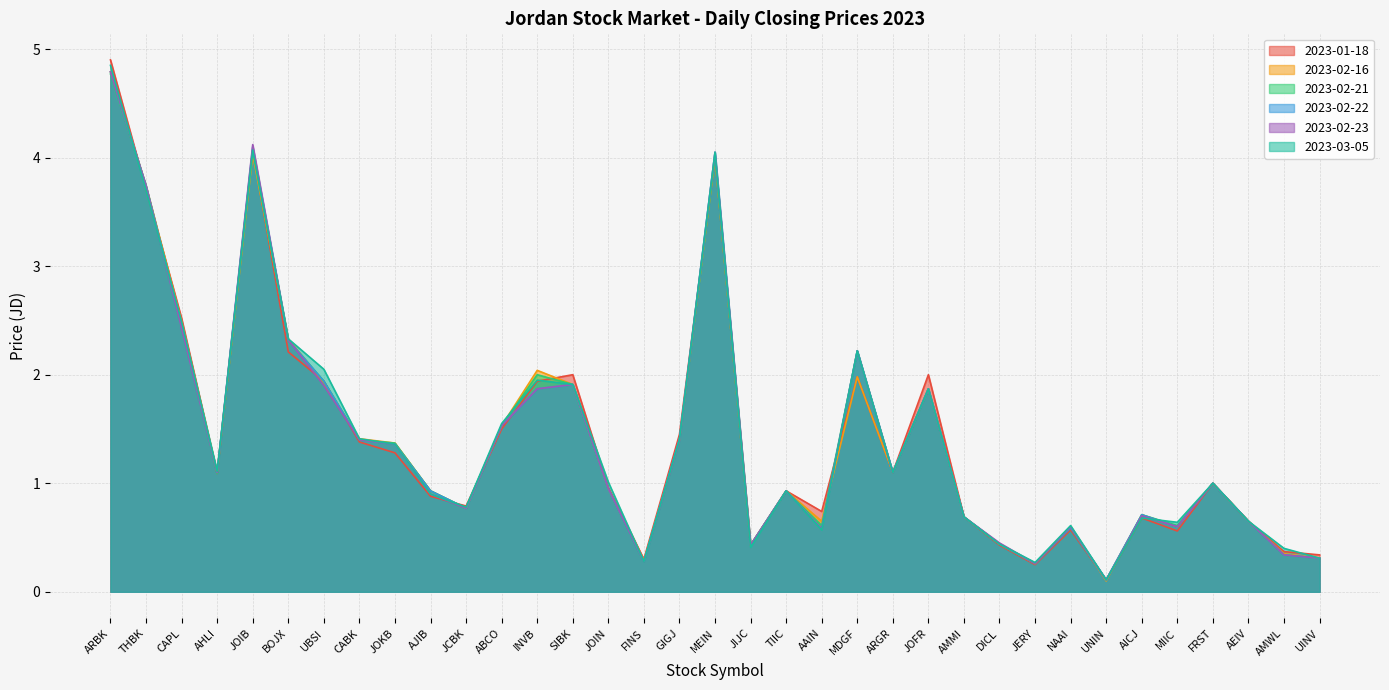

What is the difference between the maximum and minimum values in the 2023-03-05 series?

4.7